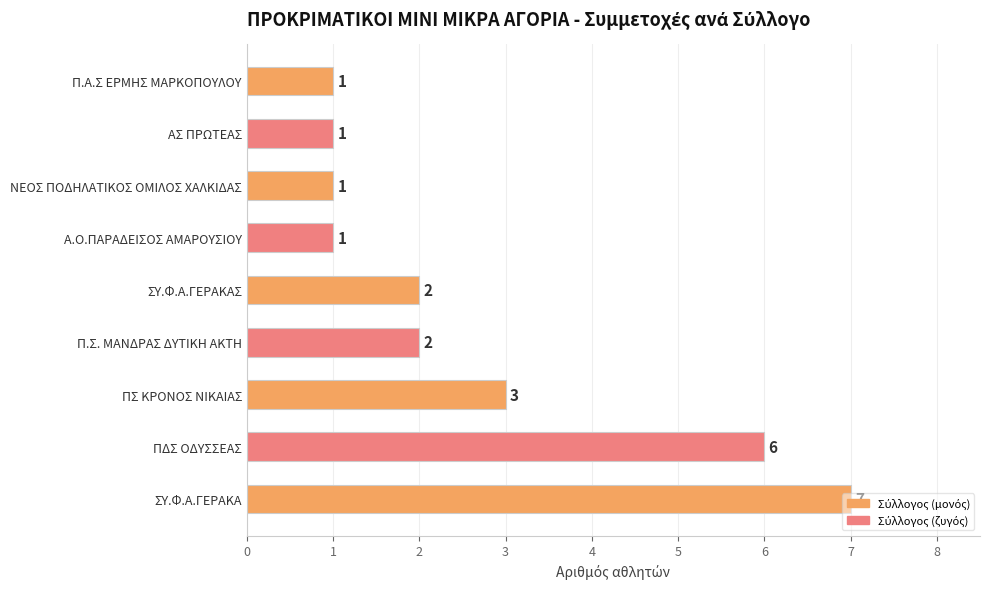

At which label is the value closest to 4?

ΠΣ ΚΡΟΝΟΣ ΝΙΚΑΙΑΣ